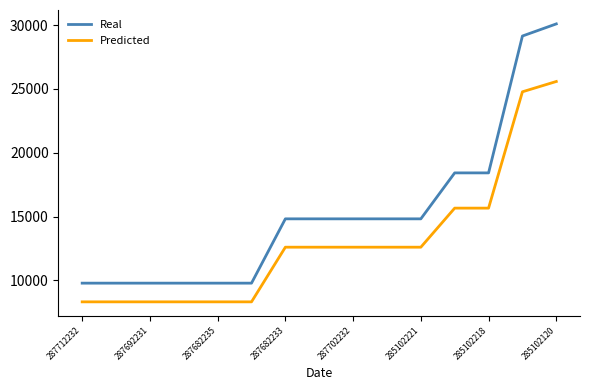

What is the lowest value of the Predicted series?

8309.2